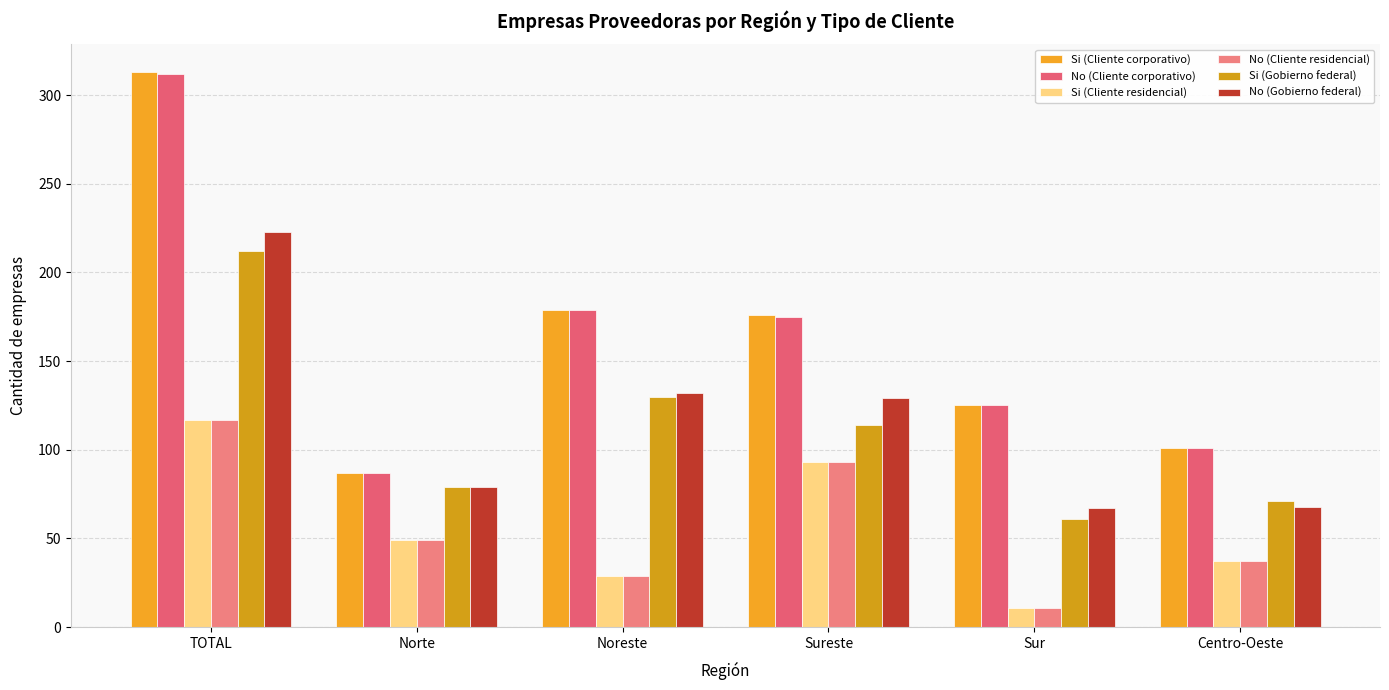

Are the bars horizontal?

No